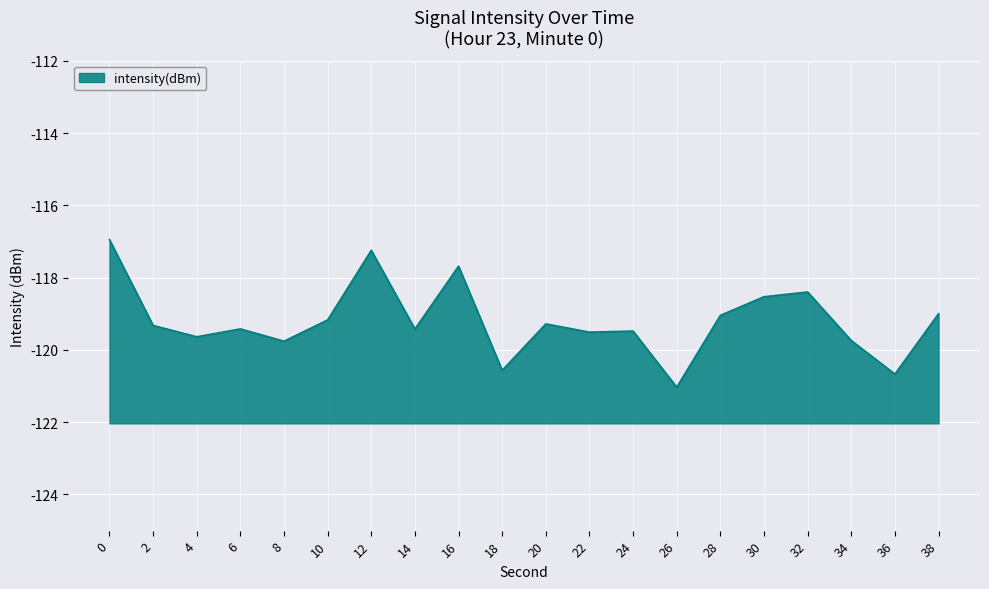

How many series are shown in this chart?

1